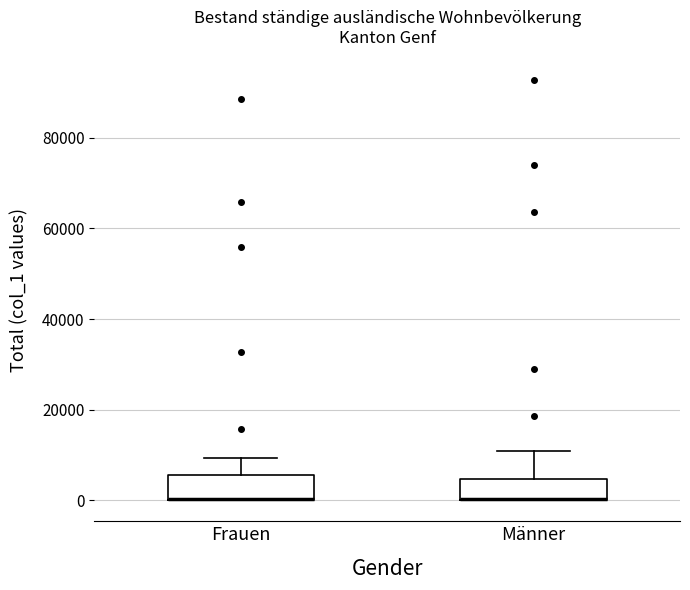

Reading left to right, read every box against the y-axis: the position of its median line, the range the box covers, and the ends of its whiskers. The values are not printed on the chart, so give them approximately, as read against the axis.

Frauen: median 0 (drawn on the box's lower edge), box 0 to 6000, whiskers 0 to 10000
Männer: median 0 (drawn on the box's lower edge), box 0 to 4000, whiskers 0 to 10000